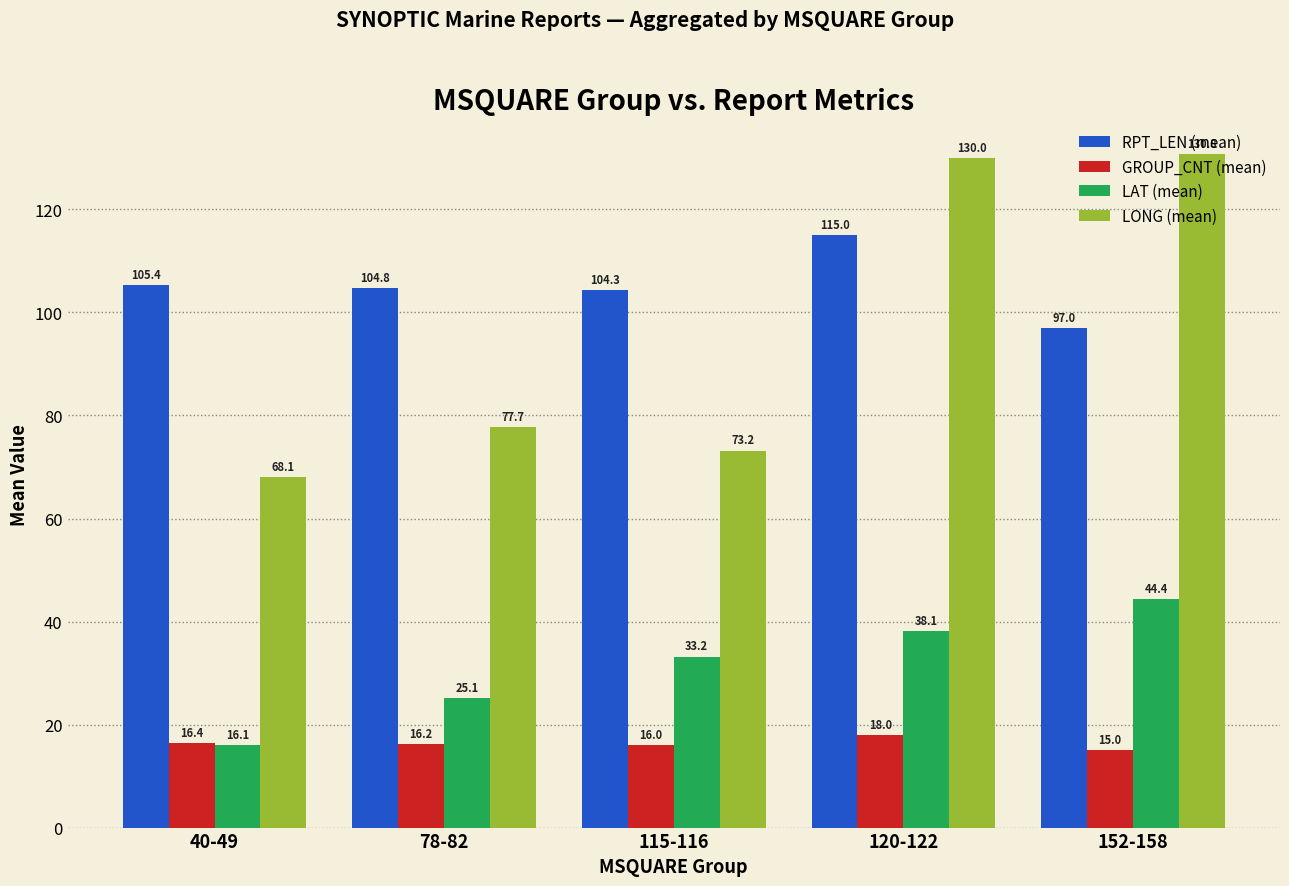

At 152-158, list the series in order from largest to smallest.

LONG (mean), RPT_LEN (mean), LAT (mean), GROUP_CNT (mean)